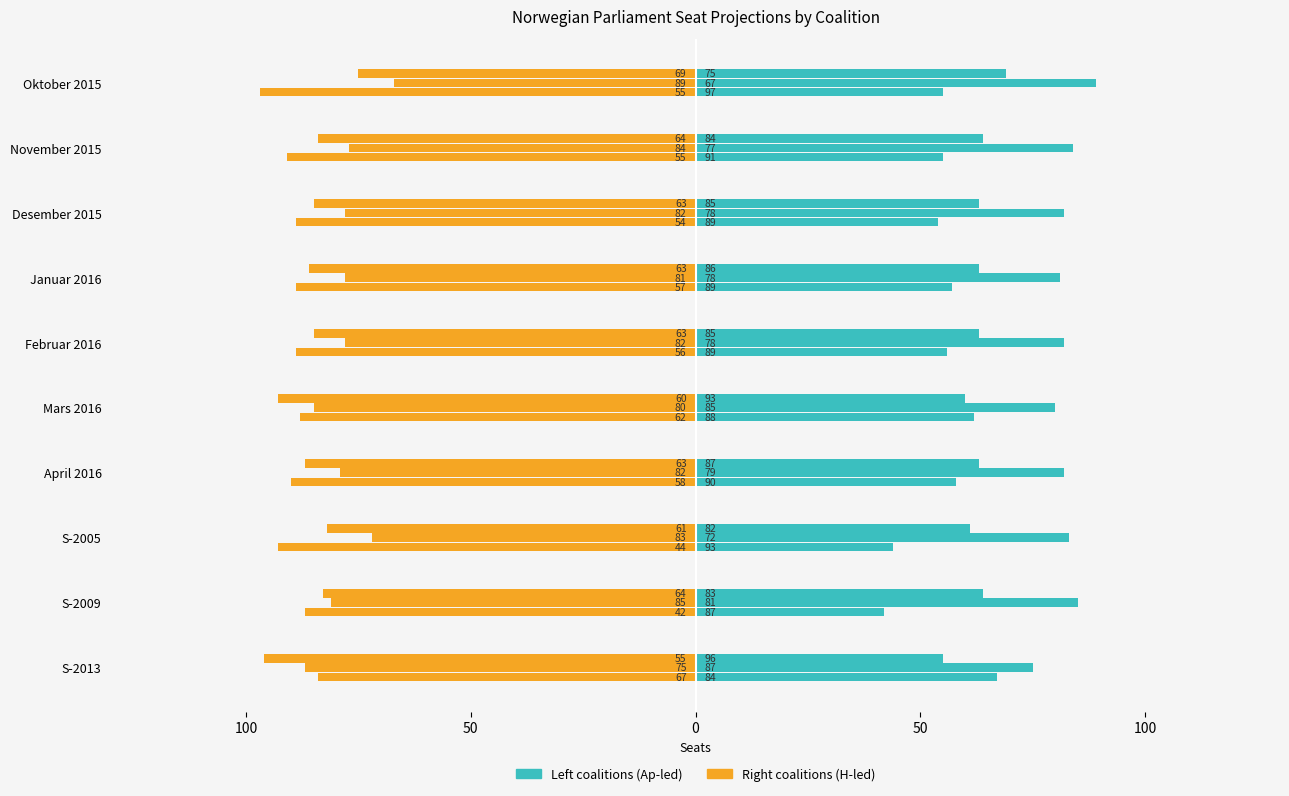

Are the bars horizontal?

Yes